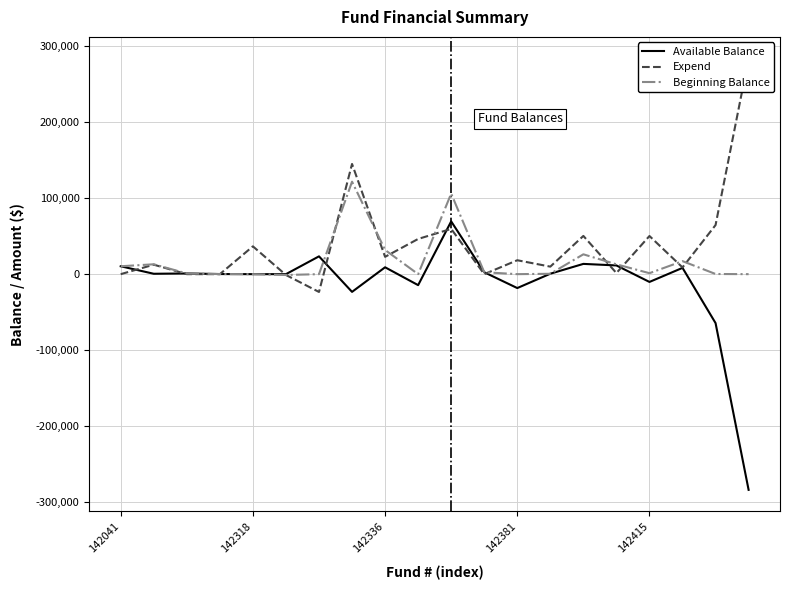

Is it true that Expend equals 33604.7 at 14?

False